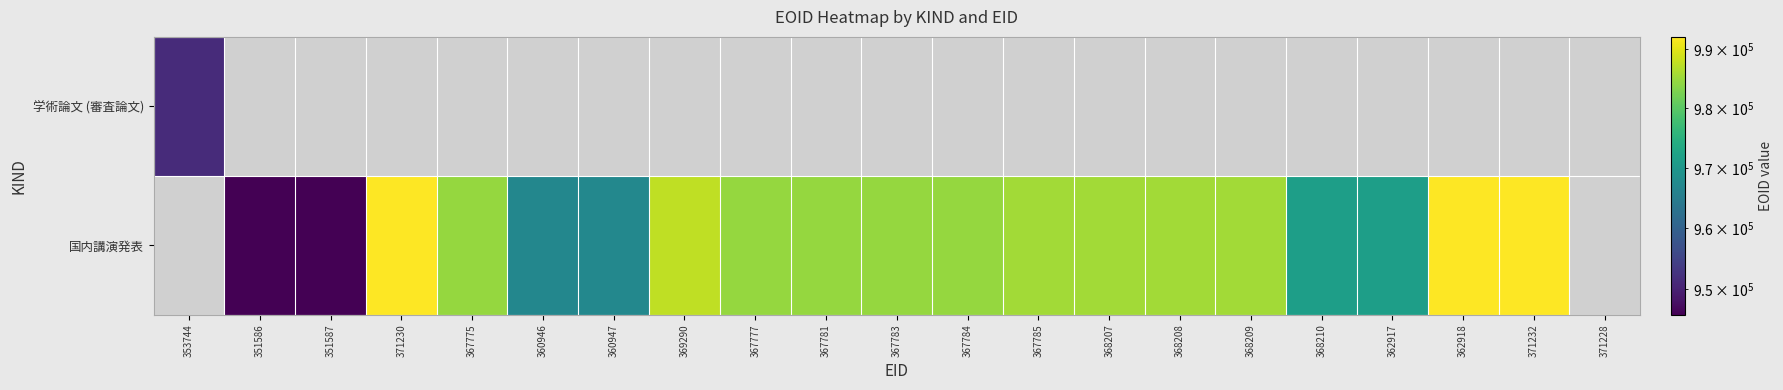

What is the maximum value shown in the chart?

992042.0